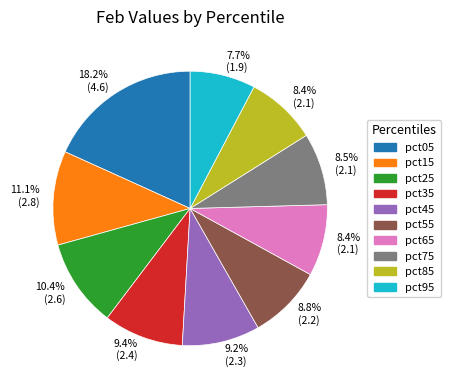

How much of the chart is everything except pct45?

90.8%